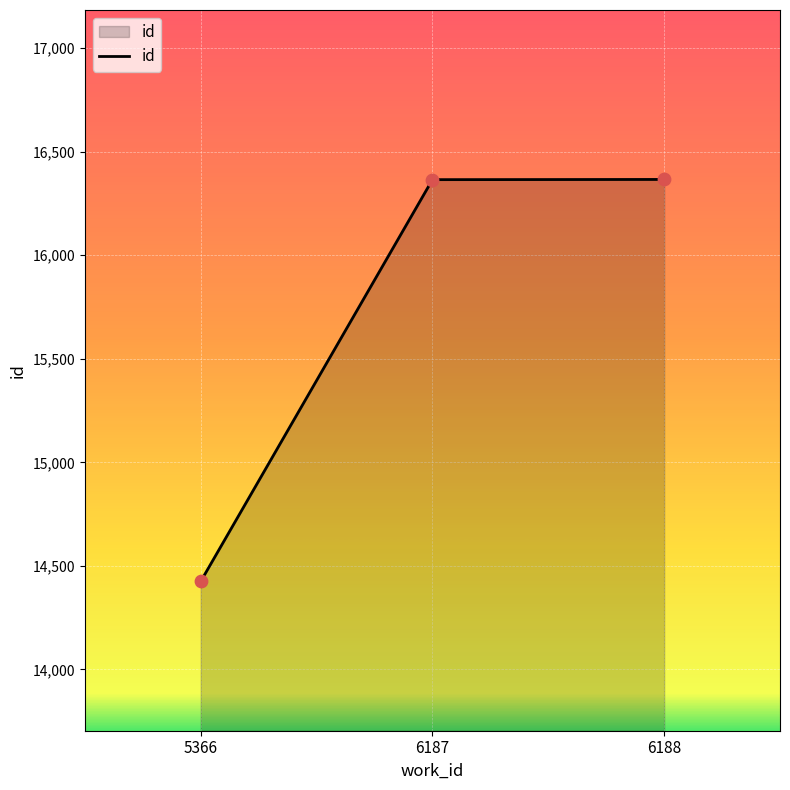

What is the change in value from 6187 to 6188?

+1